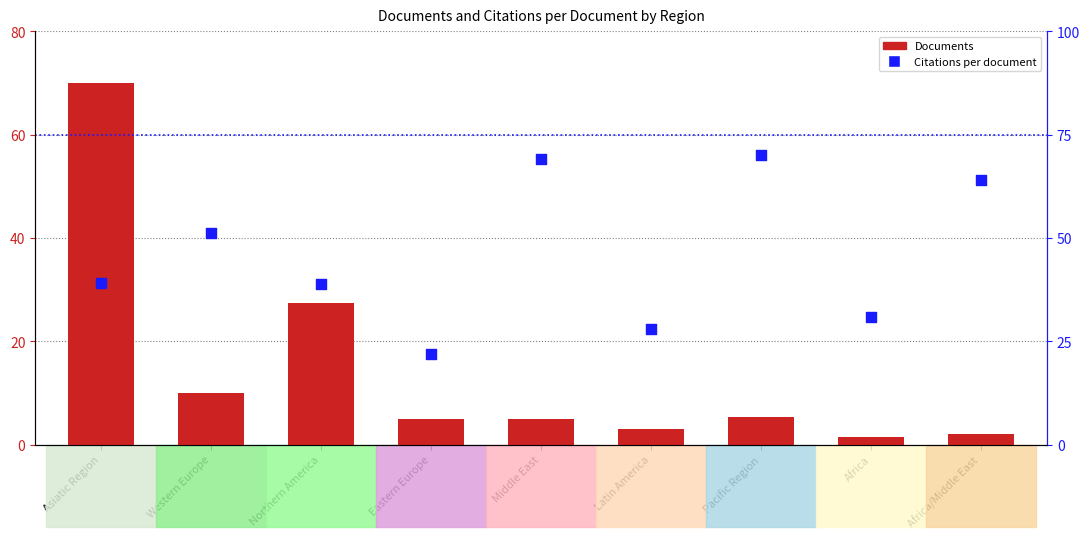

Which series reaches the minimum Y coordinate?

Documents